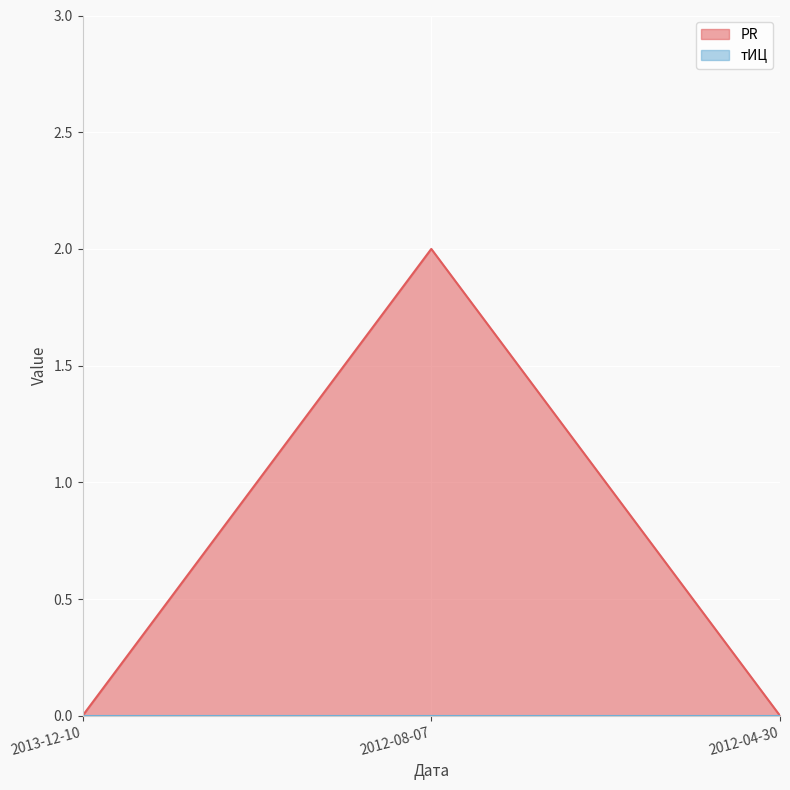

Rank the categories by value from highest to lowest.

2012-08-07, 2013-12-10, 2012-04-30